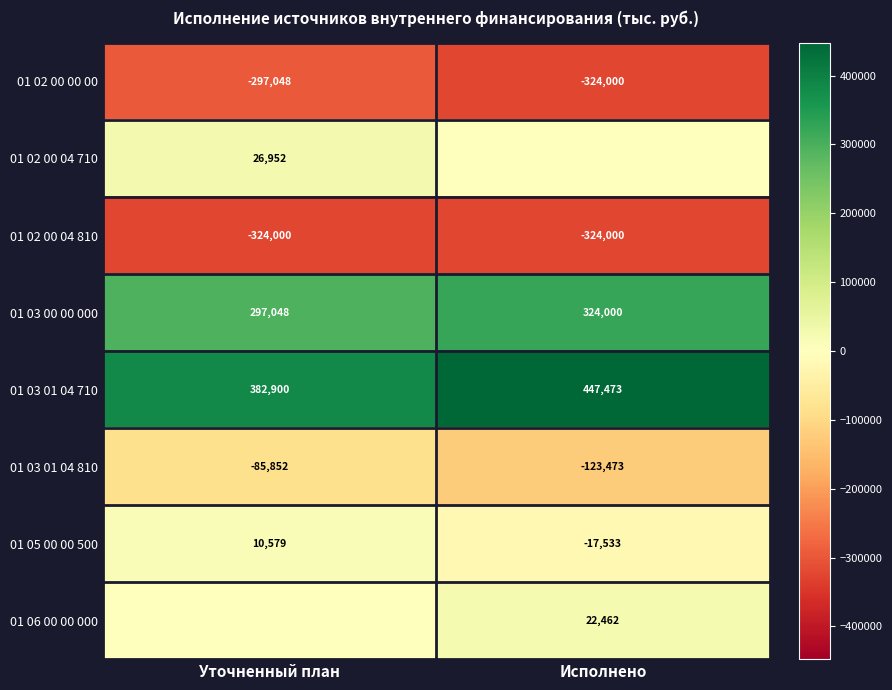

The 01 05 00 00 500 series shows 4014.0 at Уточненный план. True or false?

False